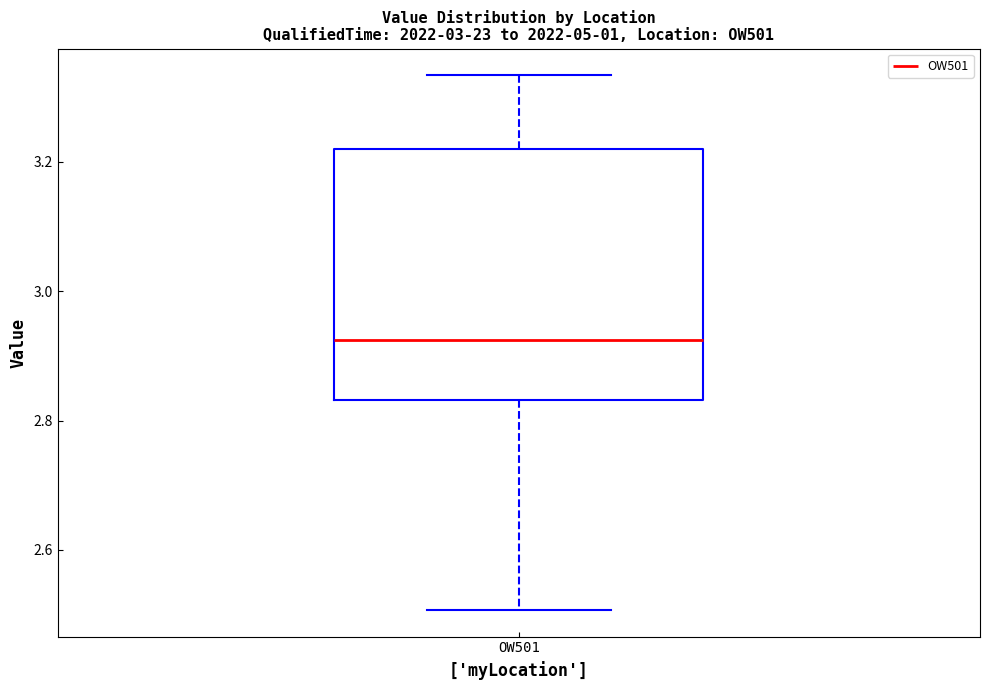

Where is the upper edge of the box for OW501 on the y-axis? The values are not printed on the chart, so give them approximately, as read against the axis.

3.22